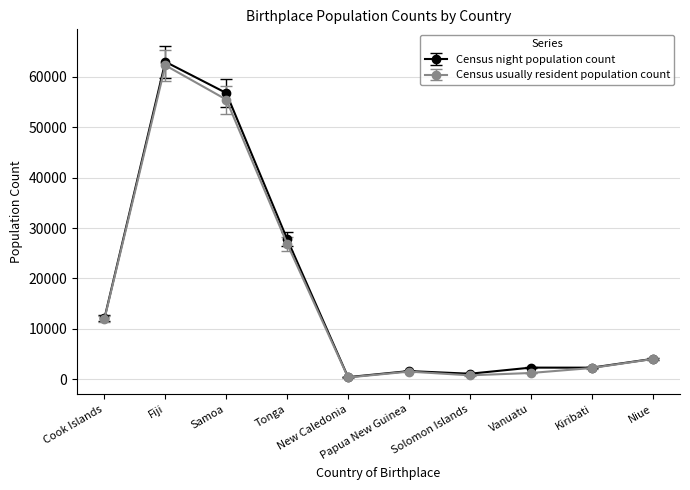

How many series are shown in this chart?

2